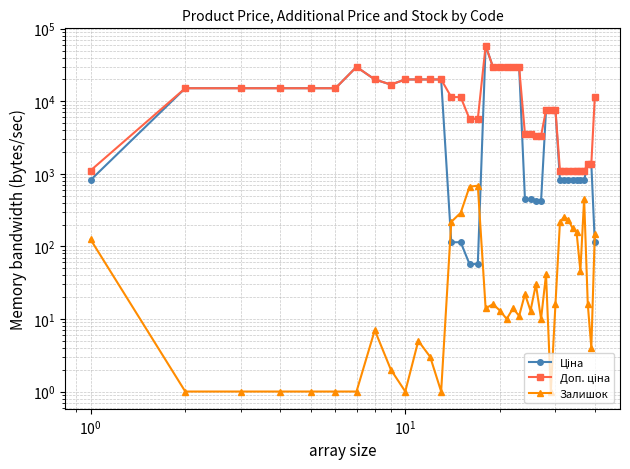

How many interior local peaks does the Залишок series have?

10